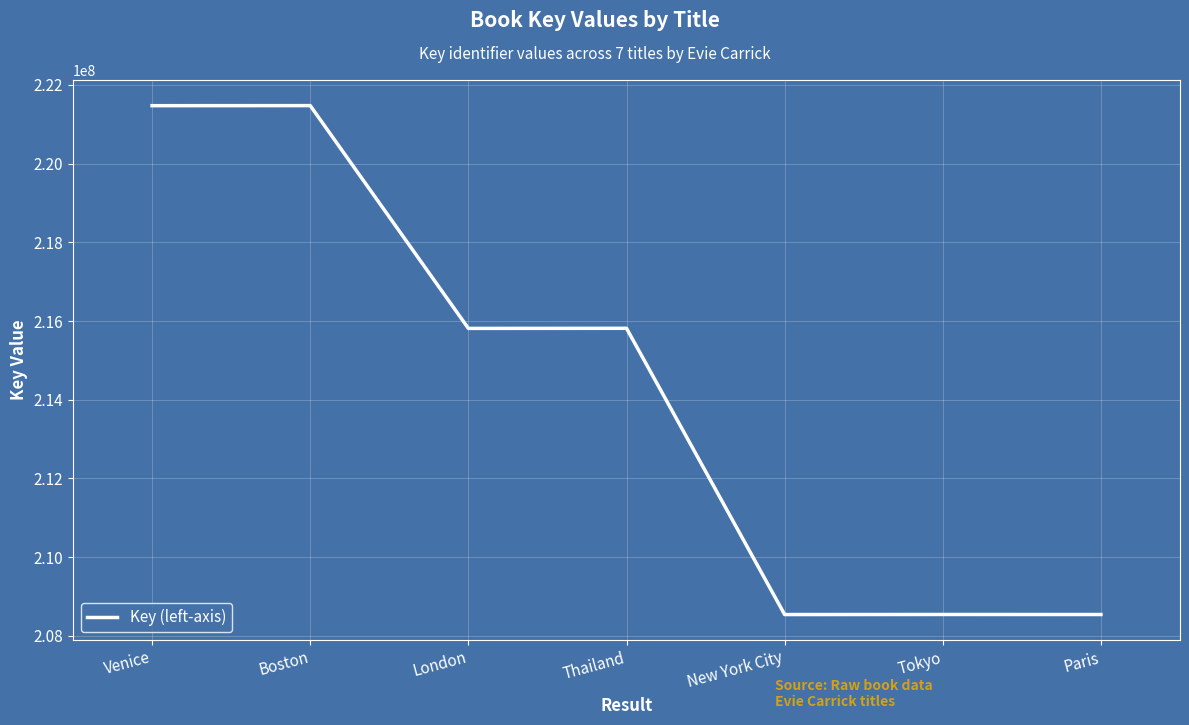

At which category does the data reach its first local peak?

Boston